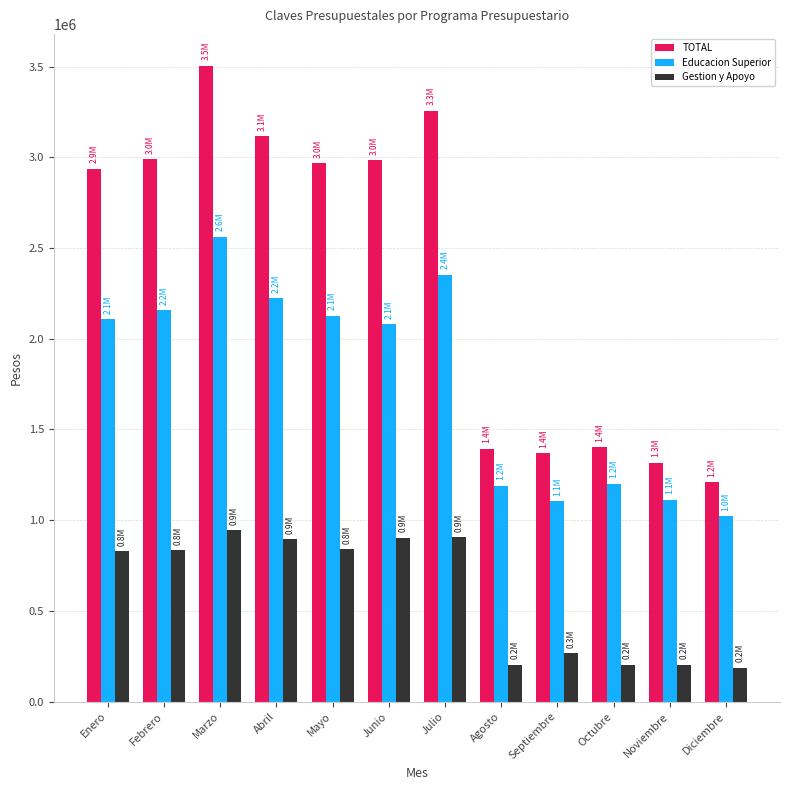

What is the label of the 3rd bar from the right?

Octubre